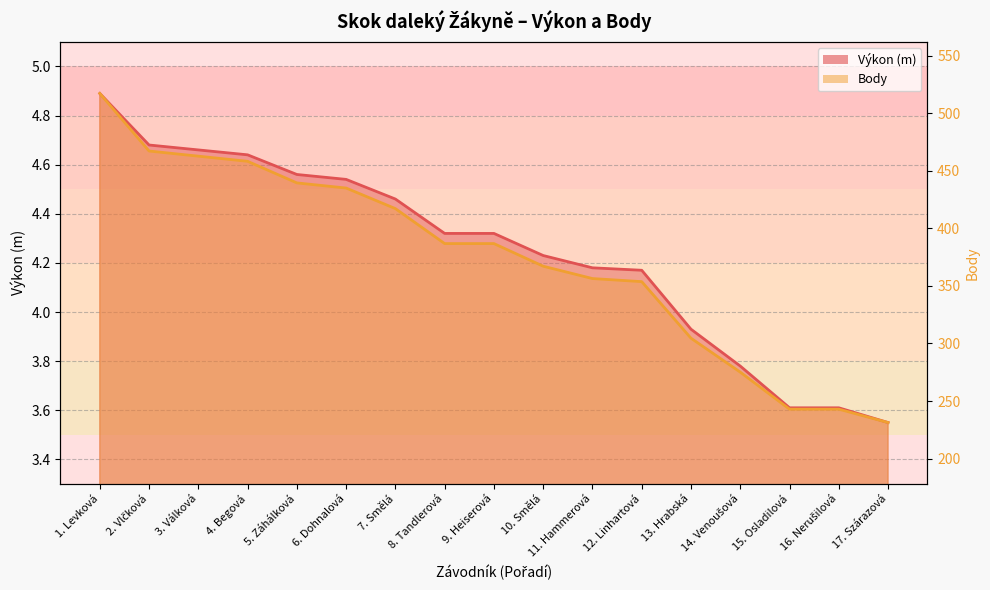

At which category does the chart reach its minimum across all series?

17. Szárazová